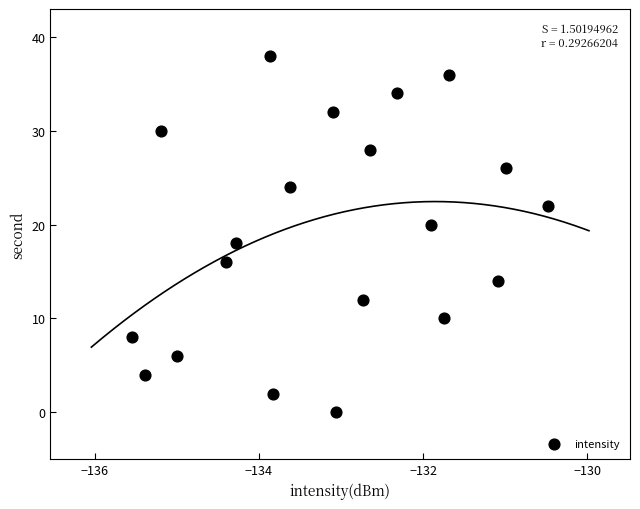

Count the number of points in this scatter plot.

20